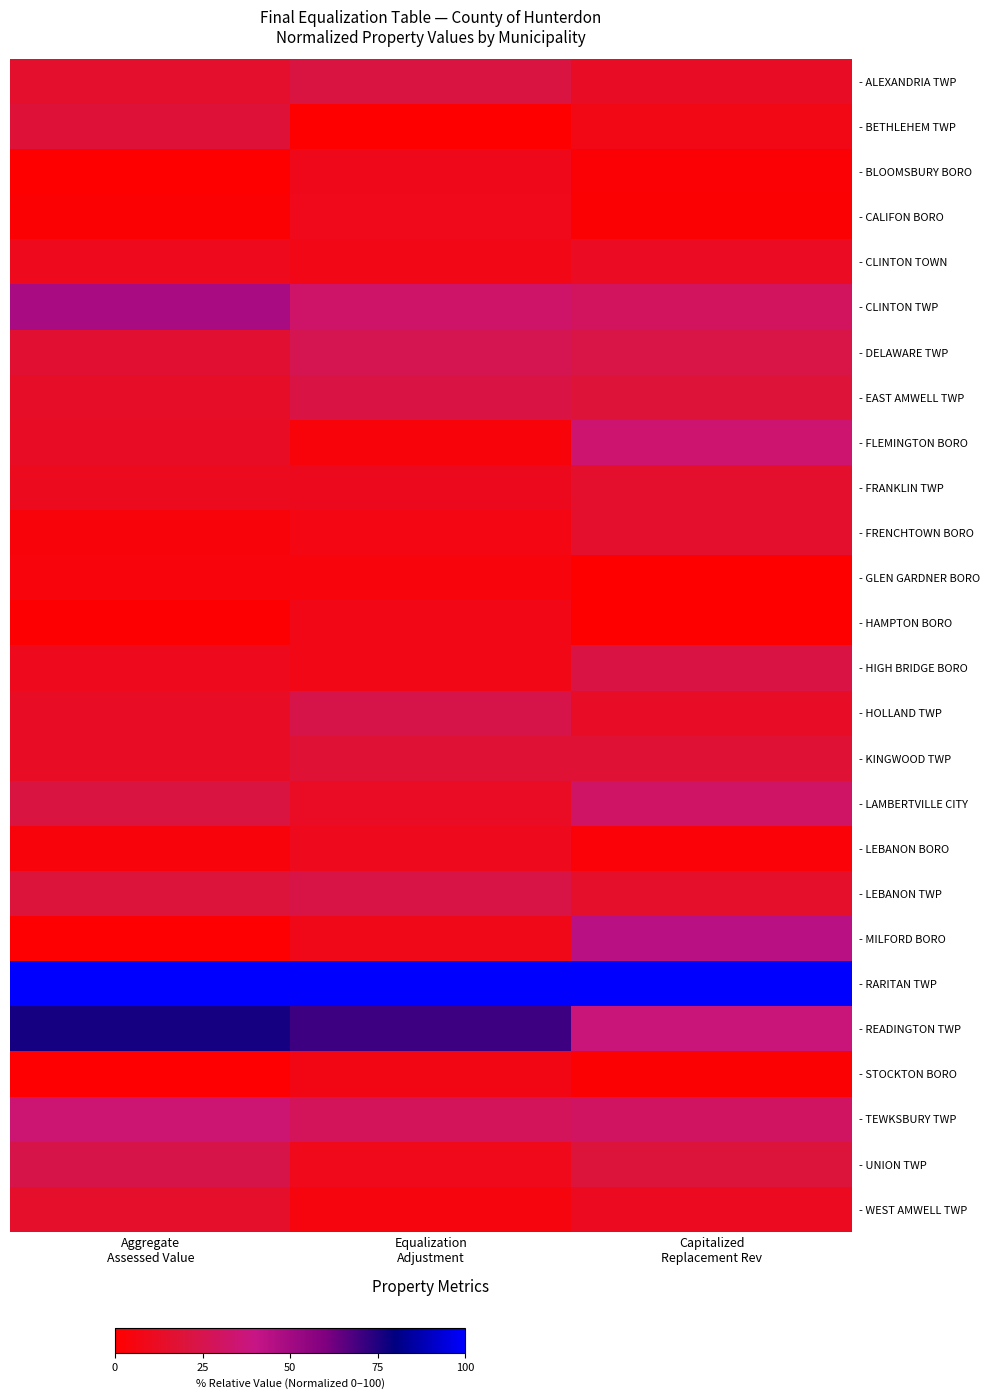

Reading left to right, what are all the values shown in this chart?

- ALEXANDRIA TWP: Aggregate
Assessed Value=15.3	Equalization
Adjustment=21.5	Capitalized
Replacement Rev=12.6
- BETHLEHEM TWP: Aggregate
Assessed Value=19.1	Equalization
Adjustment=0.0	Capitalized
Replacement Rev=7.3
- BLOOMSBURY BORO: Aggregate
Assessed Value=0.0	Equalization
Adjustment=8.9	Capitalized
Replacement Rev=2.1
- CALIFON BORO: Aggregate
Assessed Value=1.4	Equalization
Adjustment=9.1	Capitalized
Replacement Rev=1.8
- CLINTON TOWN: Aggregate
Assessed Value=9.8	Equalization
Adjustment=7.7	Capitalized
Replacement Rev=11.6
- CLINTON TWP: Aggregate
Assessed Value=48.6	Equalization
Adjustment=32.6	Capitalized
Replacement Rev=29.6
- DELAWARE TWP: Aggregate
Assessed Value=17.1	Equalization
Adjustment=26.3	Capitalized
Replacement Rev=22.8
- EAST AMWELL TWP: Aggregate
Assessed Value=13.8	Equalization
Adjustment=22.5	Capitalized
Replacement Rev=19.5
- FLEMINGTON BORO: Aggregate
Assessed Value=12.6	Equalization
Adjustment=3.7	Capitalized
Replacement Rev=34.0
- FRANKLIN TWP: Aggregate
Assessed Value=10.9	Equalization
Adjustment=10.0	Capitalized
Replacement Rev=15.4
- FRENCHTOWN BORO: Aggregate
Assessed Value=3.8	Equalization
Adjustment=6.5	Capitalized
Replacement Rev=15.4
- GLEN GARDNER BORO: Aggregate
Assessed Value=4.4	Equalization
Adjustment=4.4	Capitalized
Replacement Rev=0.0
- HAMPTON BORO: Aggregate
Assessed Value=0.8	Equalization
Adjustment=7.4	Capitalized
Replacement Rev=0.3
- HIGH BRIDGE BORO: Aggregate
Assessed Value=9.5	Equalization
Adjustment=7.7	Capitalized
Replacement Rev=22.5
- HOLLAND TWP: Aggregate
Assessed Value=12.8	Equalization
Adjustment=24.2	Capitalized
Replacement Rev=13.2
- KINGWOOD TWP: Aggregate
Assessed Value=12.7	Equalization
Adjustment=18.3	Capitalized
Replacement Rev=18.3
- LAMBERTVILLE CITY: Aggregate
Assessed Value=21.4	Equalization
Adjustment=12.2	Capitalized
Replacement Rev=31.3
- LEBANON BORO: Aggregate
Assessed Value=4.3	Equalization
Adjustment=9.5	Capitalized
Replacement Rev=2.4
- LEBANON TWP: Aggregate
Assessed Value=19.9	Equalization
Adjustment=23.0	Capitalized
Replacement Rev=14.5
- MILFORD BORO: Aggregate
Assessed Value=0.6	Equalization
Adjustment=8.3	Capitalized
Replacement Rev=44.1
- RARITAN TWP: Aggregate
Assessed Value=100.0	Equalization
Adjustment=100.0	Capitalized
Replacement Rev=100.0
- READINGTON TWP: Aggregate
Assessed Value=76.9	Equalization
Adjustment=70.5	Capitalized
Replacement Rev=37.1
- STOCKTON BORO: Aggregate
Assessed Value=0.7	Equalization
Adjustment=6.8	Capitalized
Replacement Rev=1.3
- TEWKSBURY TWP: Aggregate
Assessed Value=35.1	Equalization
Adjustment=28.5	Capitalized
Replacement Rev=30.9
- UNION TWP: Aggregate
Assessed Value=24.1	Equalization
Adjustment=9.4	Capitalized
Replacement Rev=20.1
- WEST AMWELL TWP: Aggregate
Assessed Value=14.6	Equalization
Adjustment=5.4	Capitalized
Replacement Rev=11.1